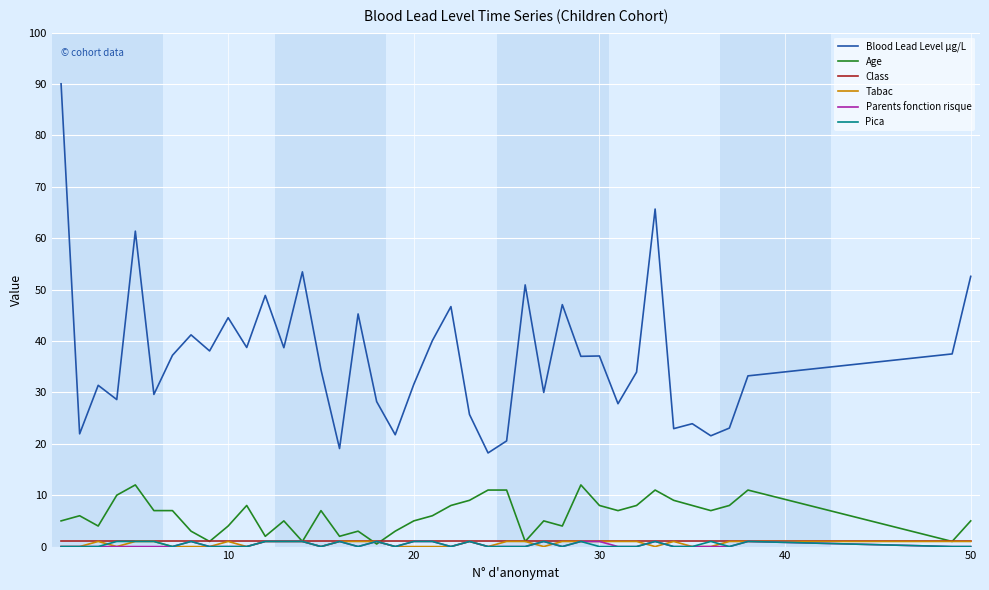

Which series has the largest total across all categories?

Blood Lead Level µg/L